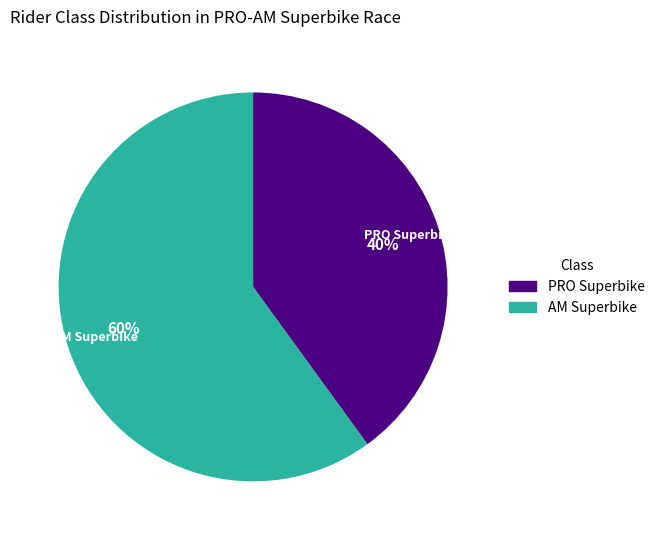

Is it true that PRO Superbike is 40% of the pie?

True